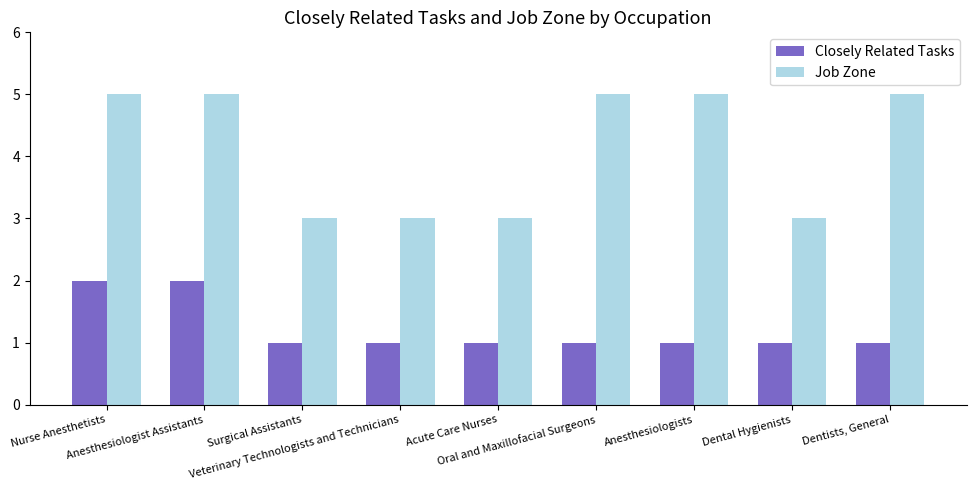

How many groups of bars are there?

9